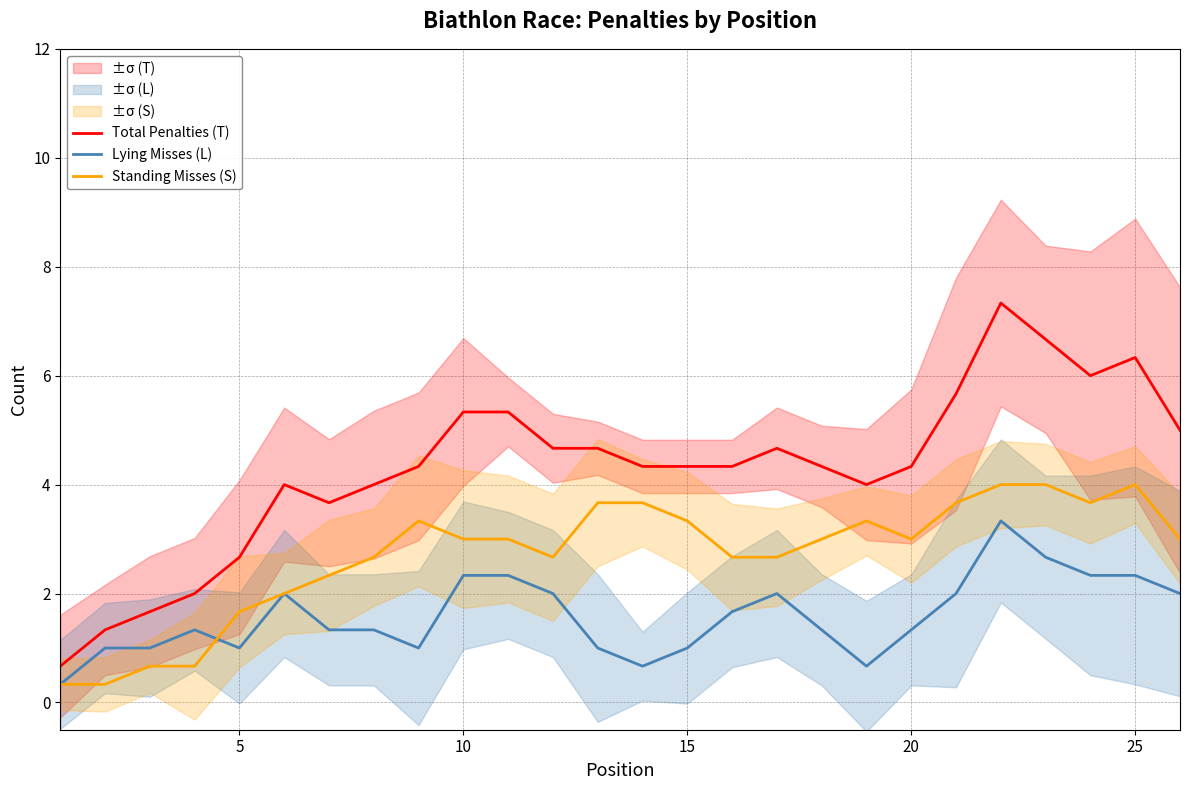

What is the minimum value for Lying Misses (L)?

0.3